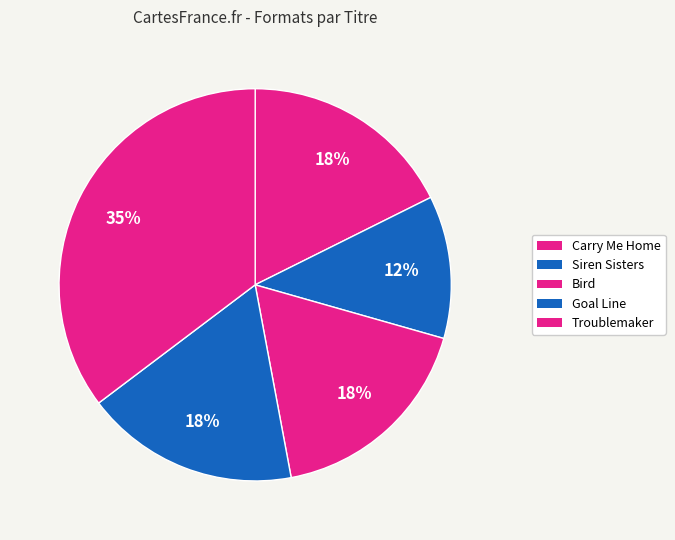

Rank the categories by value from lowest to highest.

Siren Sisters, Carry Me Home, Bird, Goal Line, Troublemaker